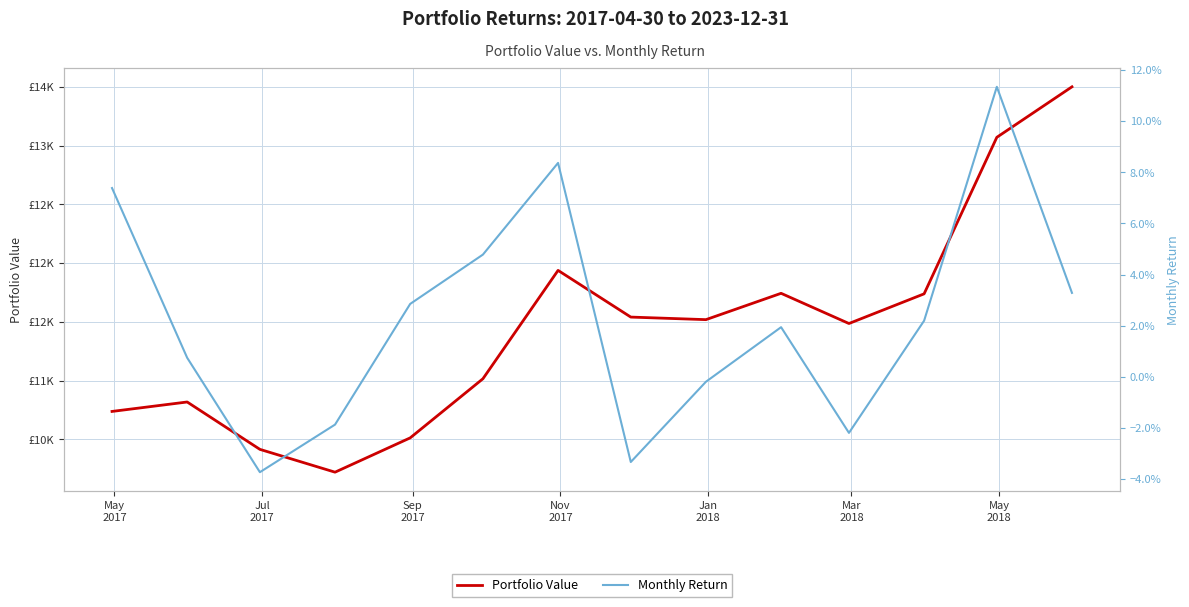

True or false: Portfolio Value and Monthly Return cross at least once.

False